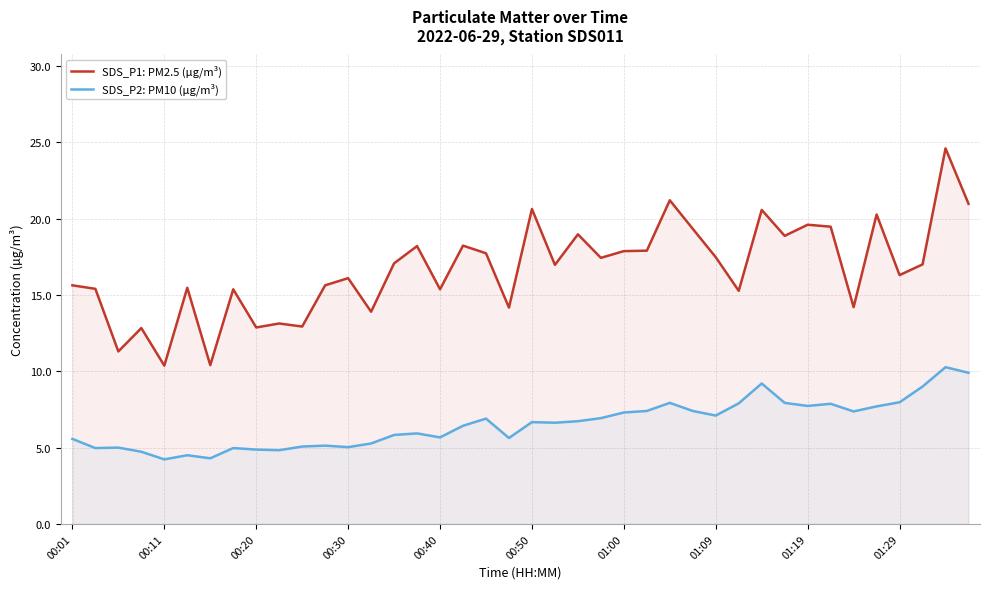

Which series has the largest range (max minus min)?

SDS_P1: PM2.5 (µg/m³)